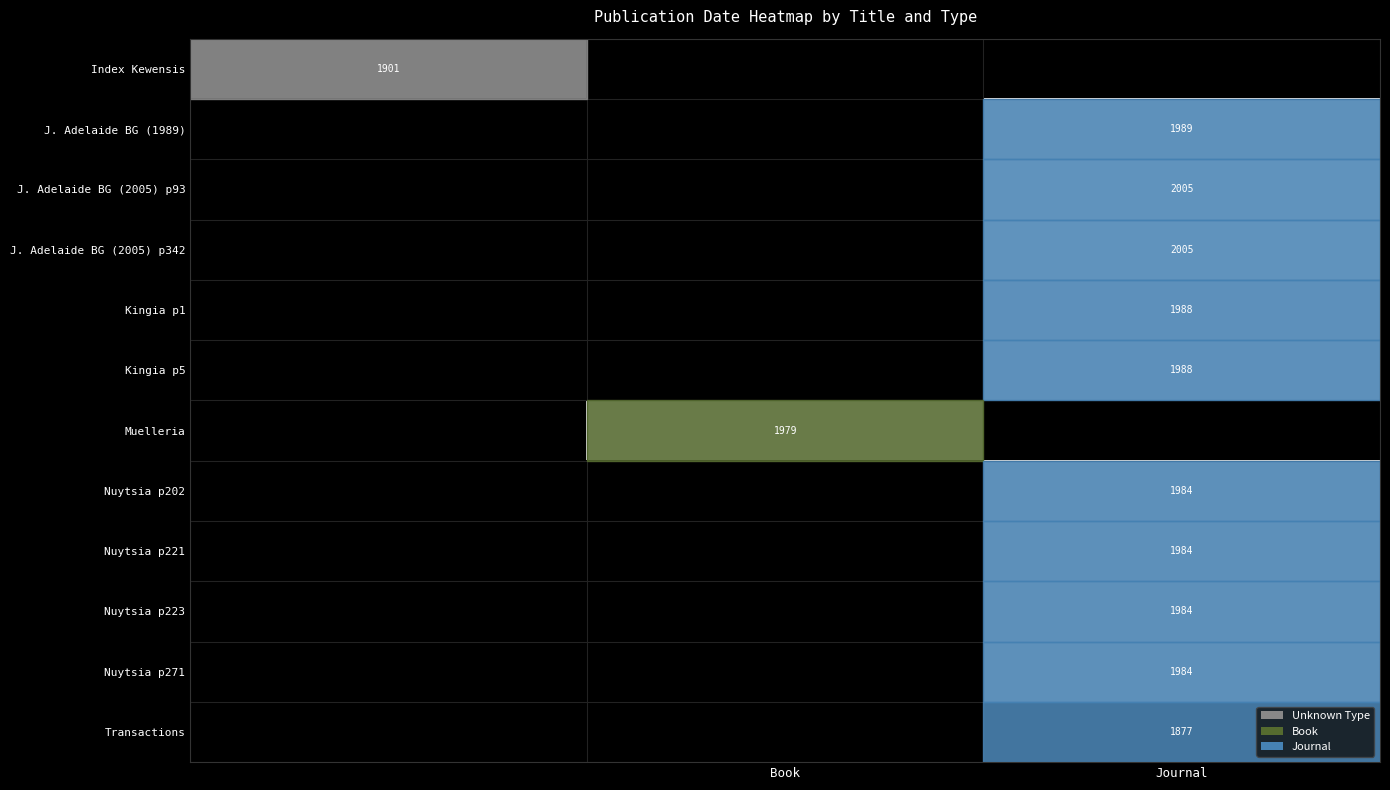

Is it true that J. Adelaide BG (2005) p342 equals 823 at Journal?

False